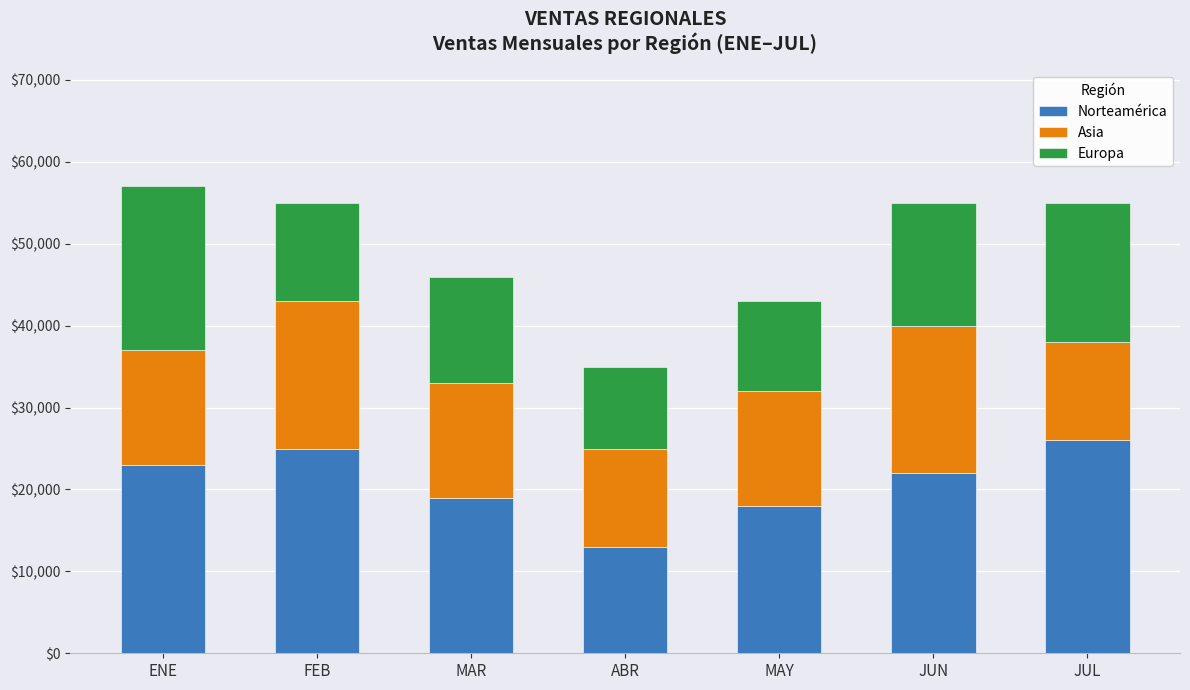

Which category has the highest value in the Norteamérica series?

JUL